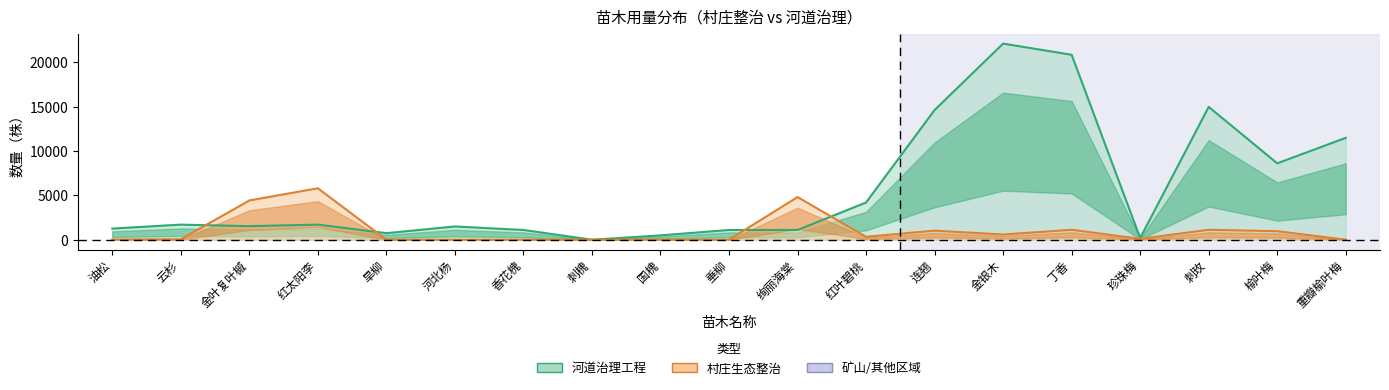

At which category is the sum across all series the highest?

金银木